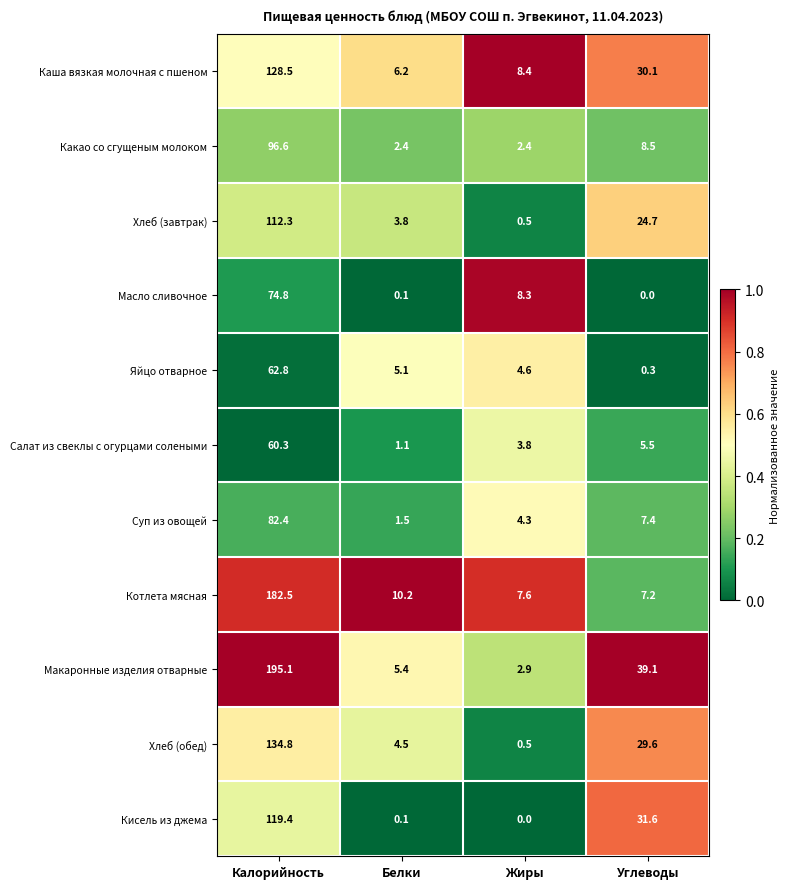

Which label corresponds to the largest value in the chart?

Калорийность